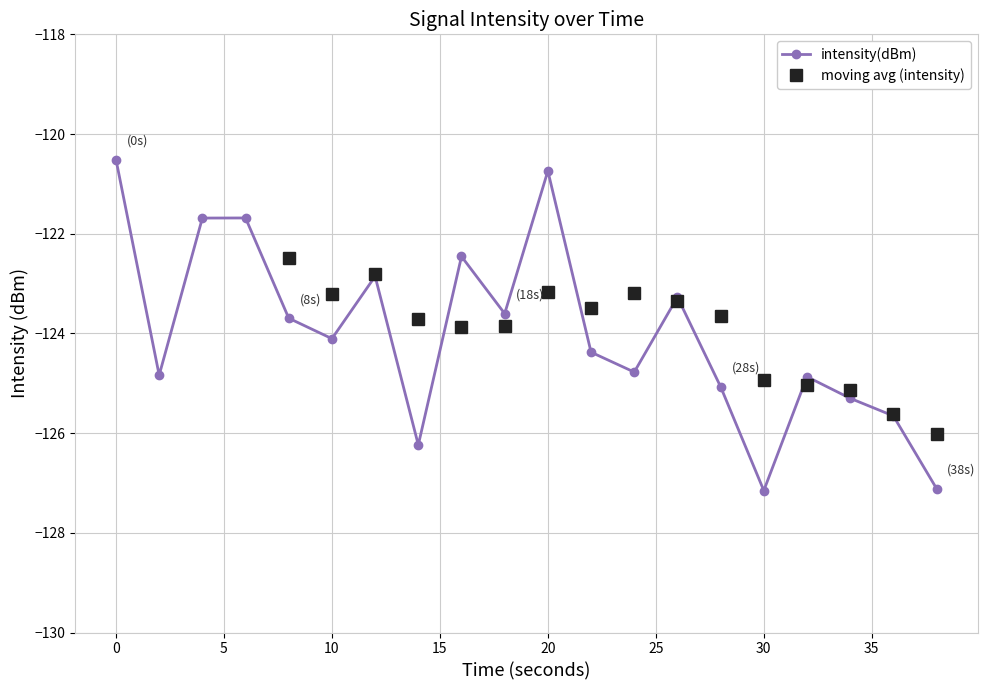

Which category has the lowest value across all series?

30